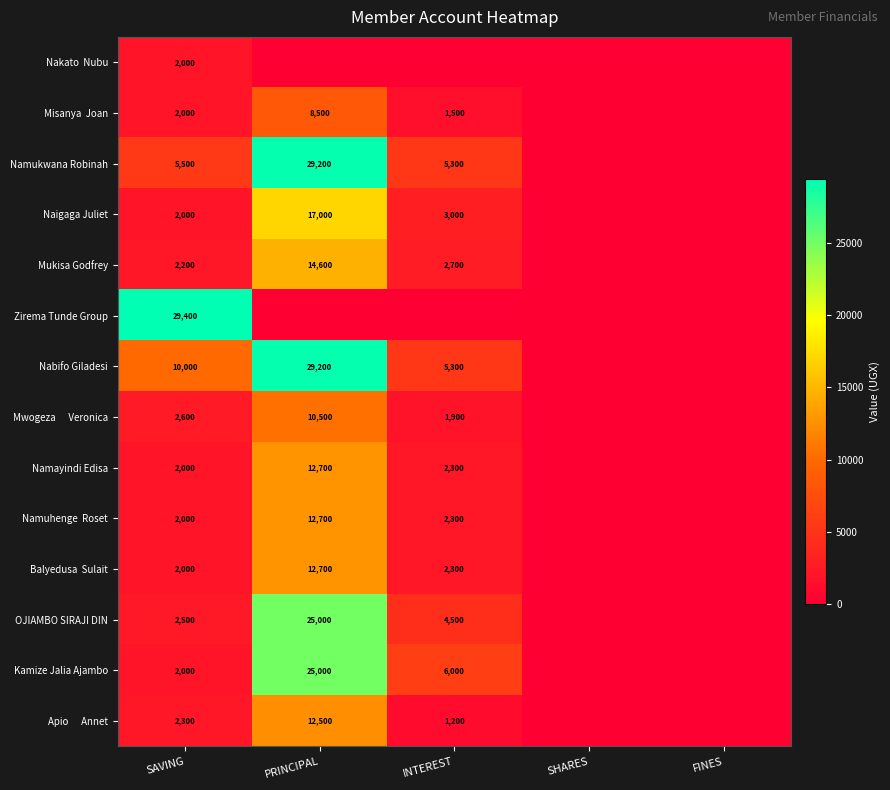

What is the greatest value displayed?

29400